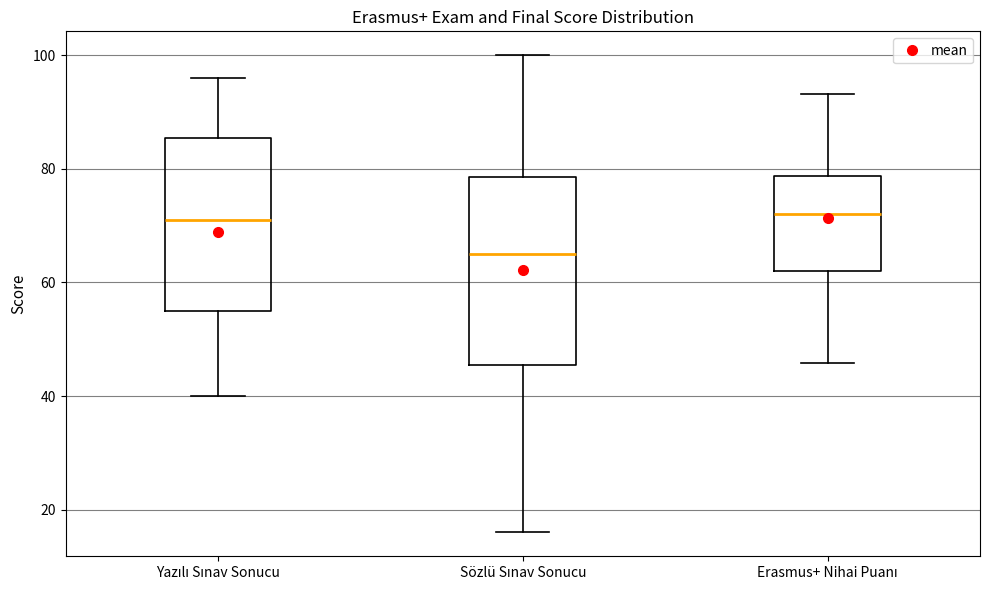

Comparing the boxes themselves (not the whiskers), which one is the tallest?

Sözlü Sınav Sonucu